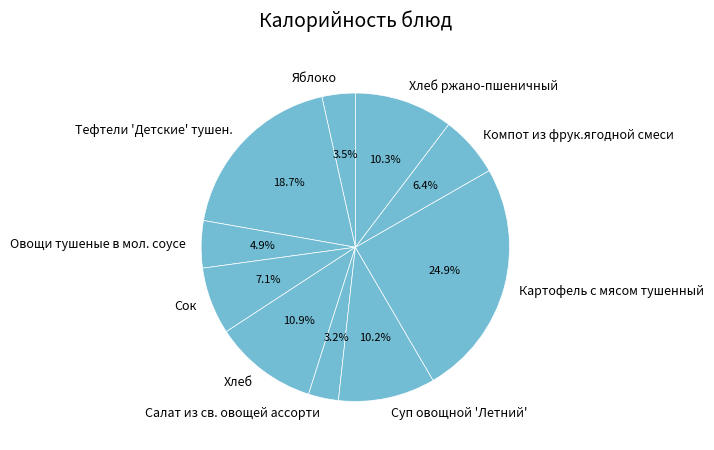

To the nearest percent, what percentage of the pie is Тефтели 'Детские' тушен.?

19%